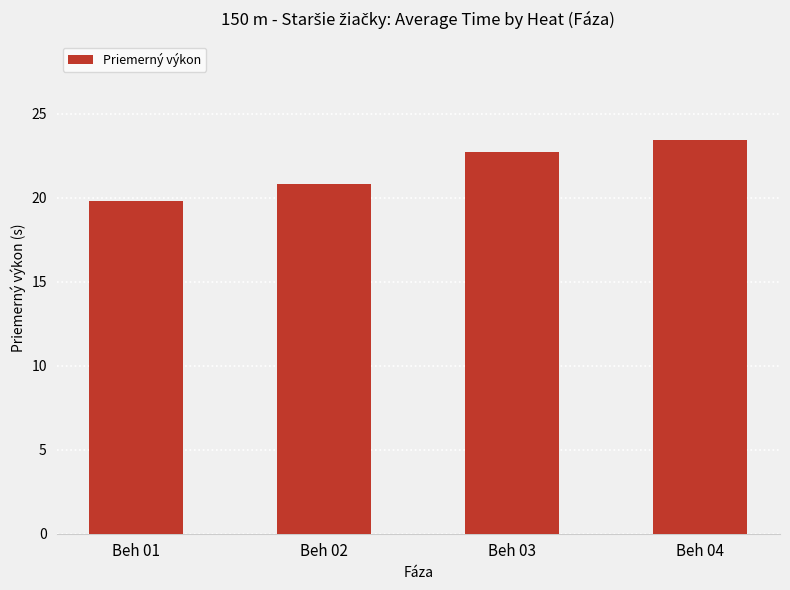

What is the smallest value displayed?

19.8